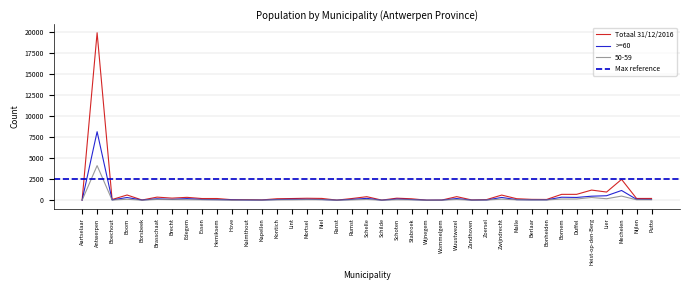

How many distinct data groups are displayed?

3